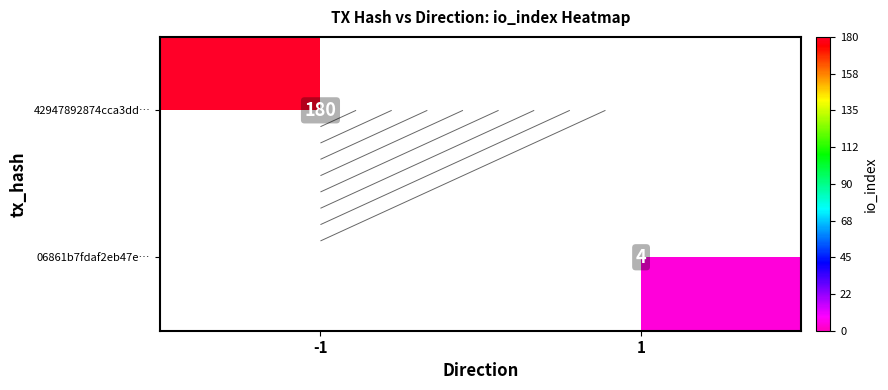

What value does the 06861b7fdaf2eb47e… series have at 1?

4.0